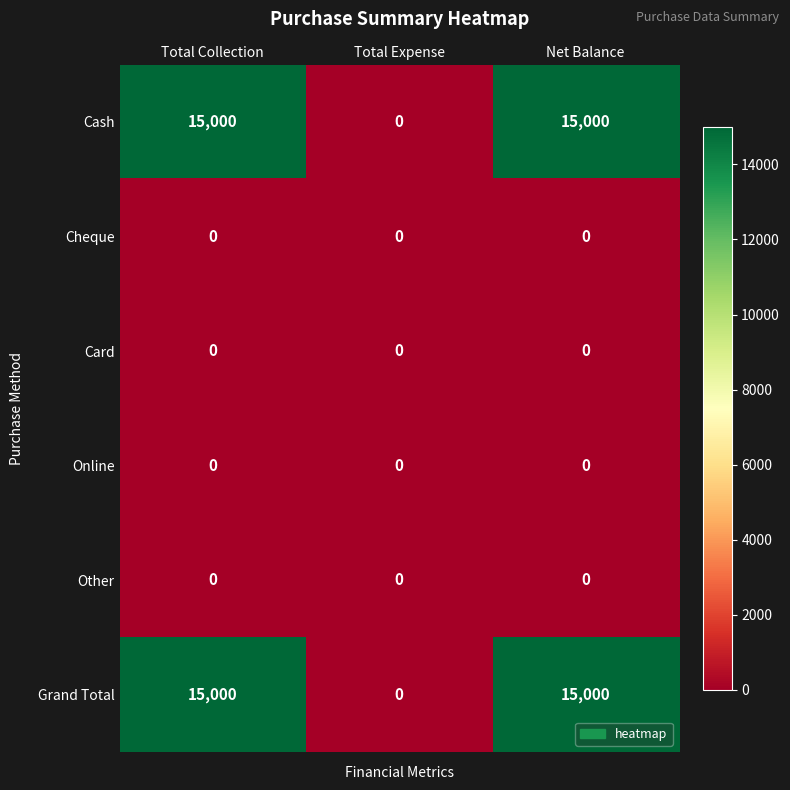

What is the difference between the highest and lowest values at Net Balance?

15000